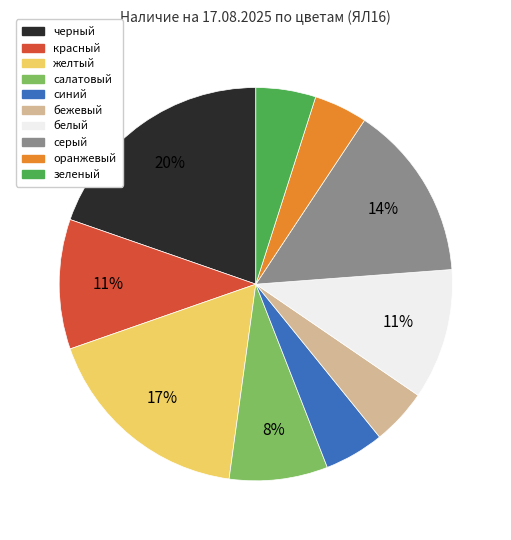

Count the number of slices in the pie.

10